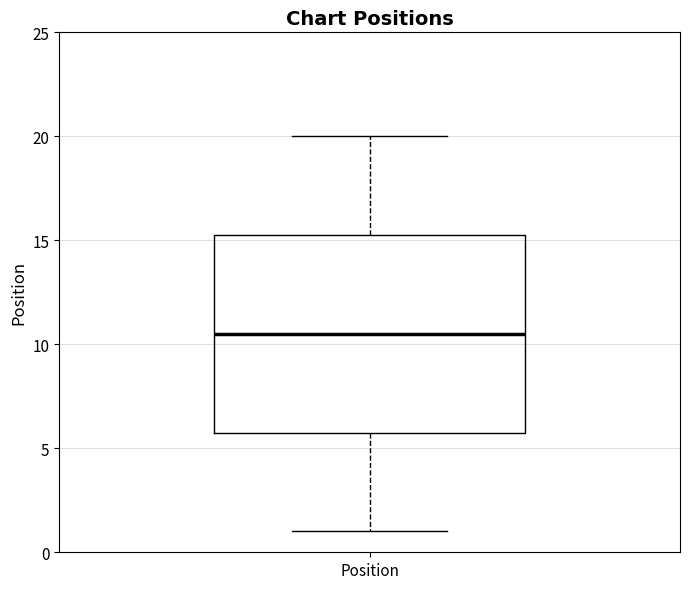

Transcribe this box plot: give where the median line is, the range the box spans, and where the two whiskers end, as read against the y-axis. The values are not printed on the chart, so give them approximately, as read against the axis.

median 10.5, box 6.0 to 15.5, whiskers 1.0 to 20.0